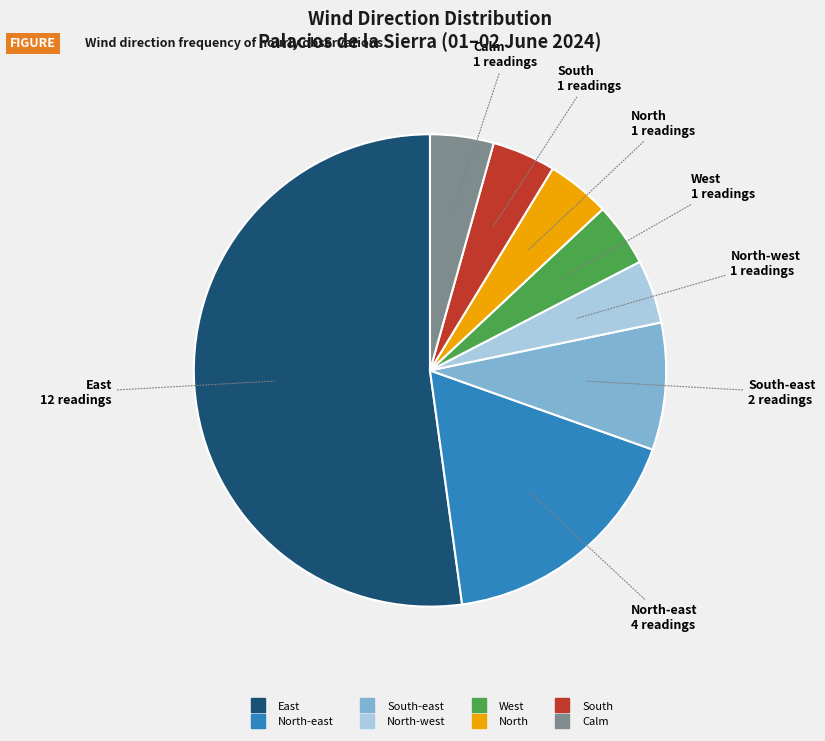

How many segments does this pie chart have?

8